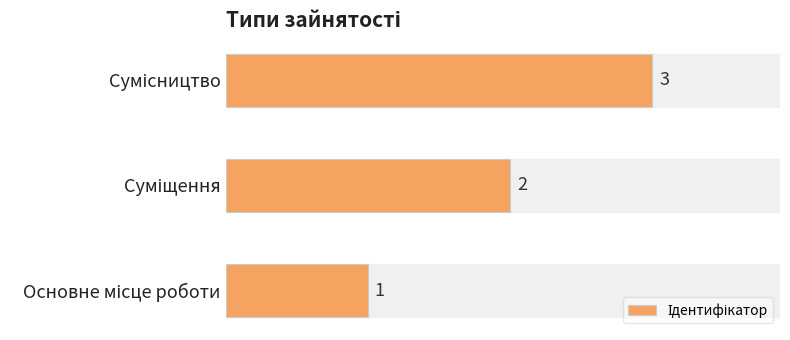

Count the values in the range 1 to 3.

3